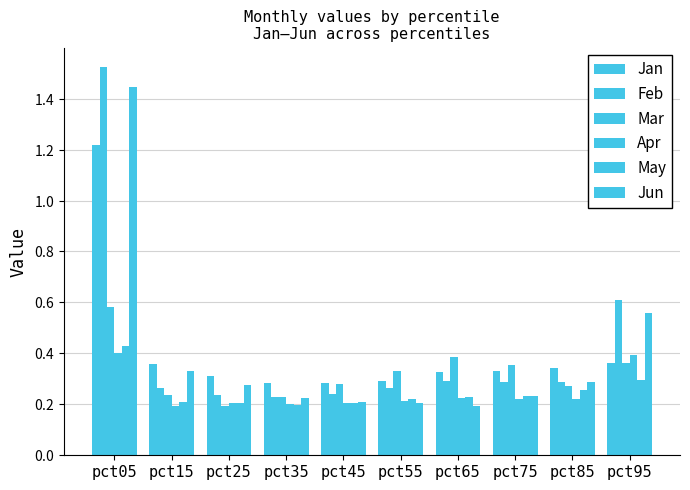

Rank the series at pct55 from lowest to highest value.

Jun, Apr, May, Feb, Jan, Mar